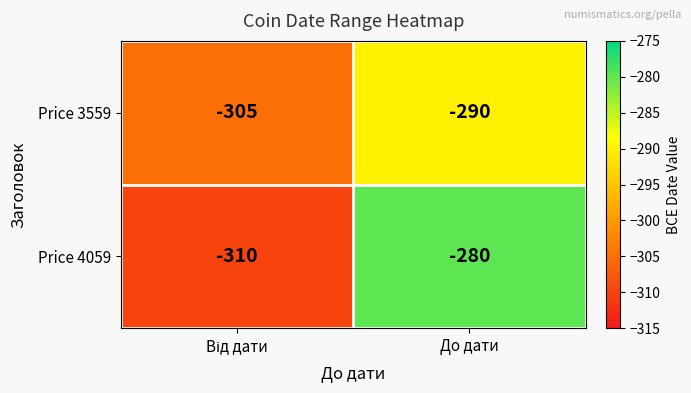

At which label is Price 3559 closest to -297?

До дати